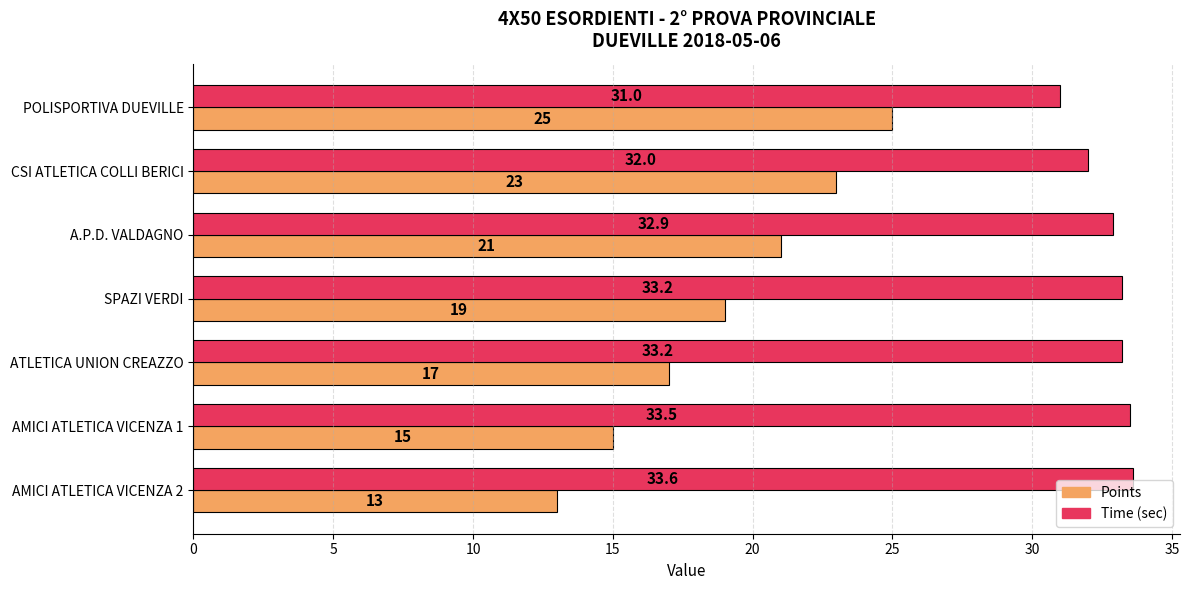

Rank the series by their maximum value, from highest to lowest.

Time (sec), Points